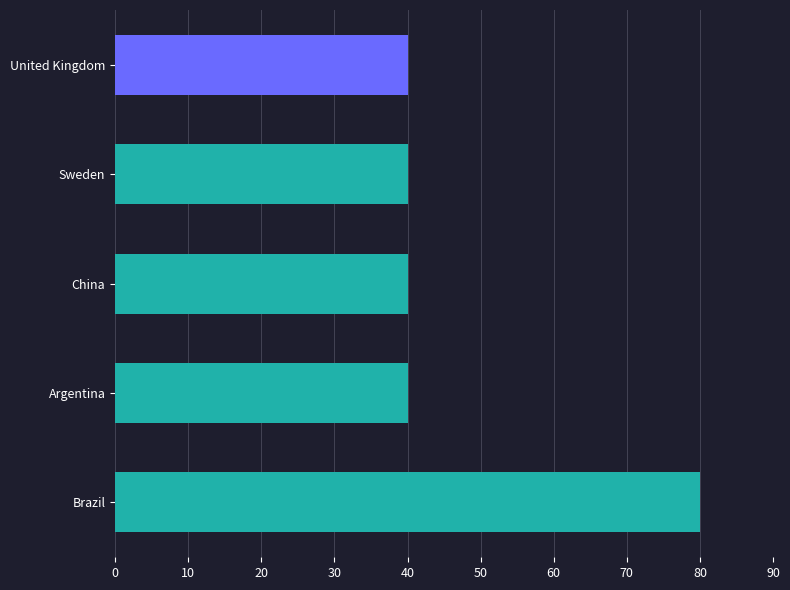

What is the approximate value at Brazil?

80